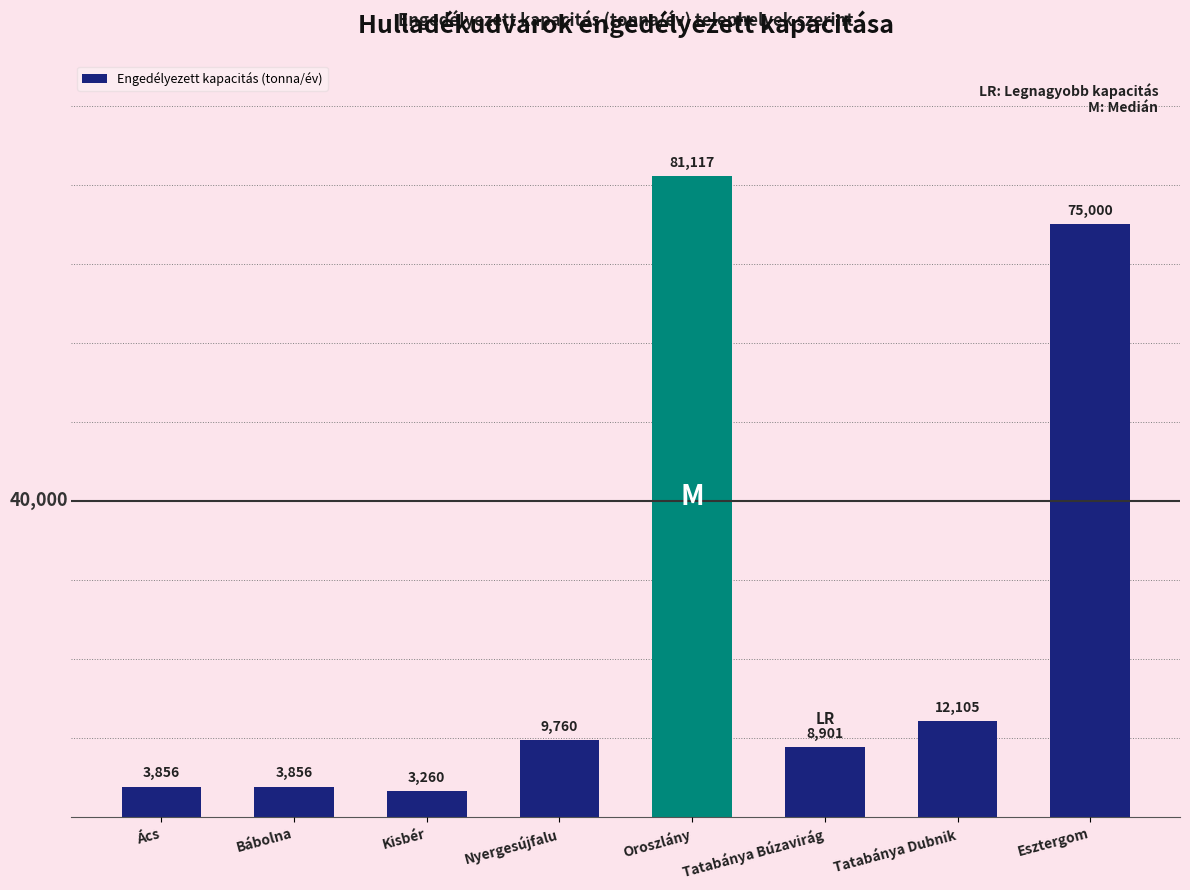

What value does the data have at Esztergom, to the nearest 100?

75000